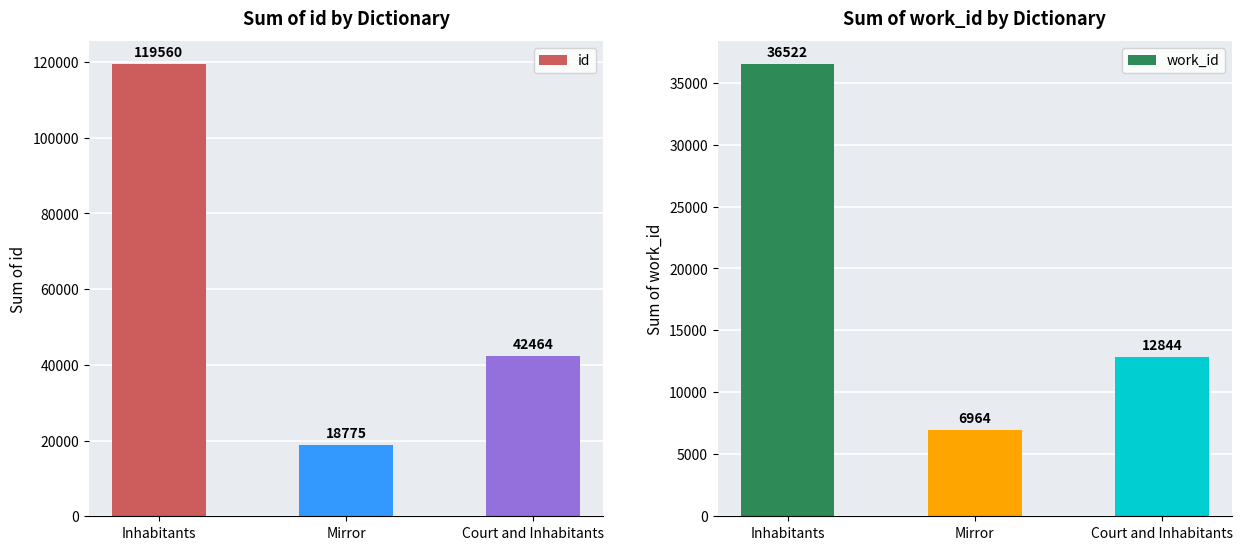

What is the label of the 1st bar from the left?

Inhabitants